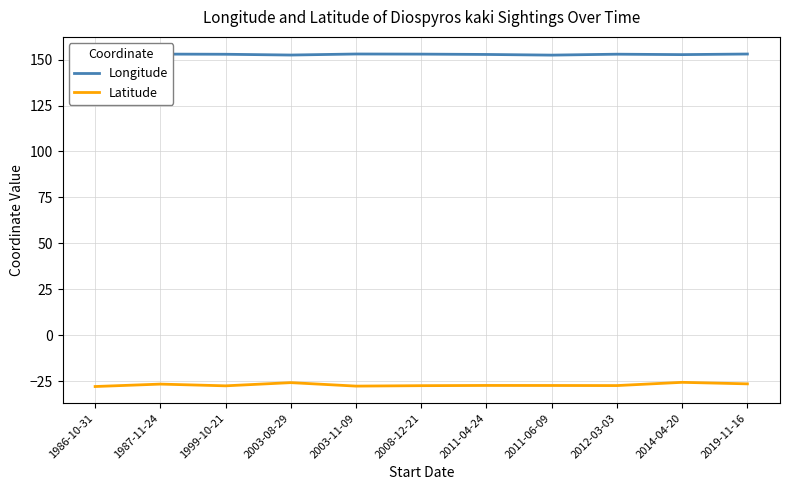

True or false: Longitude and Latitude intersect in this chart.

False